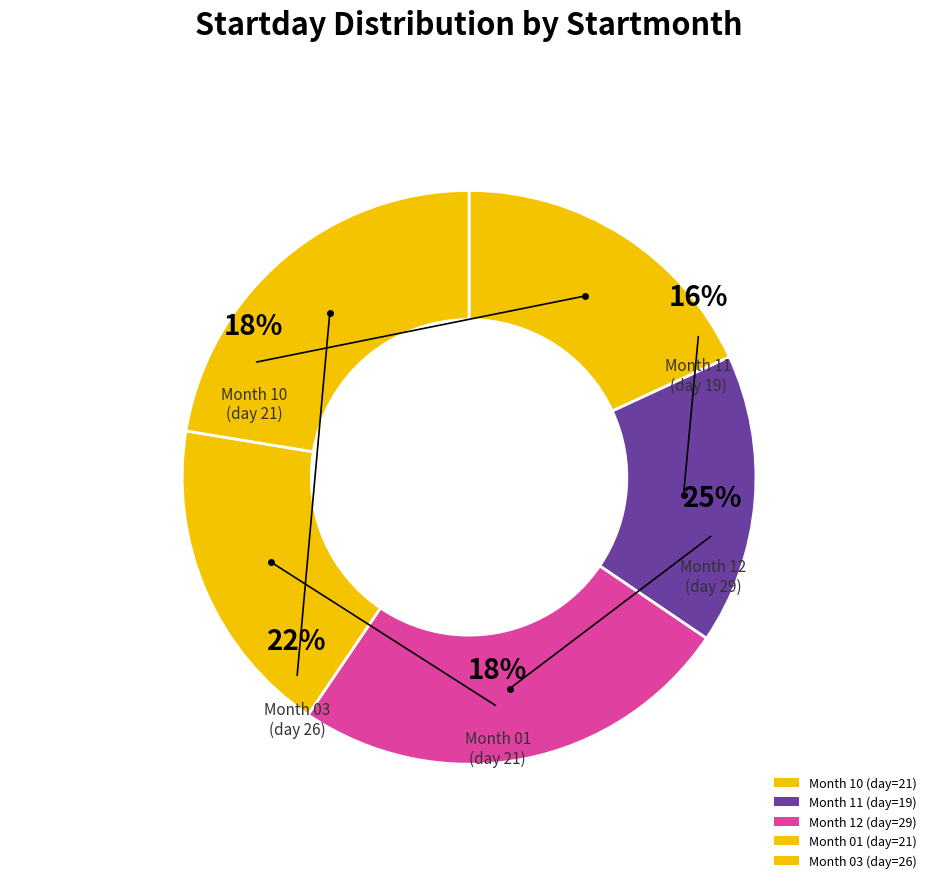

To the nearest percent, what is the difference between the 01 and 03 slice percentages?

4%